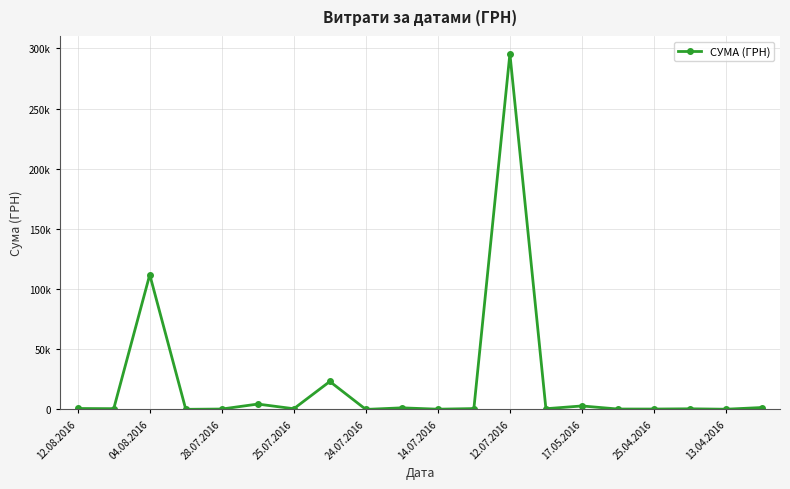

What is the minimum value shown in the chart?

11.2